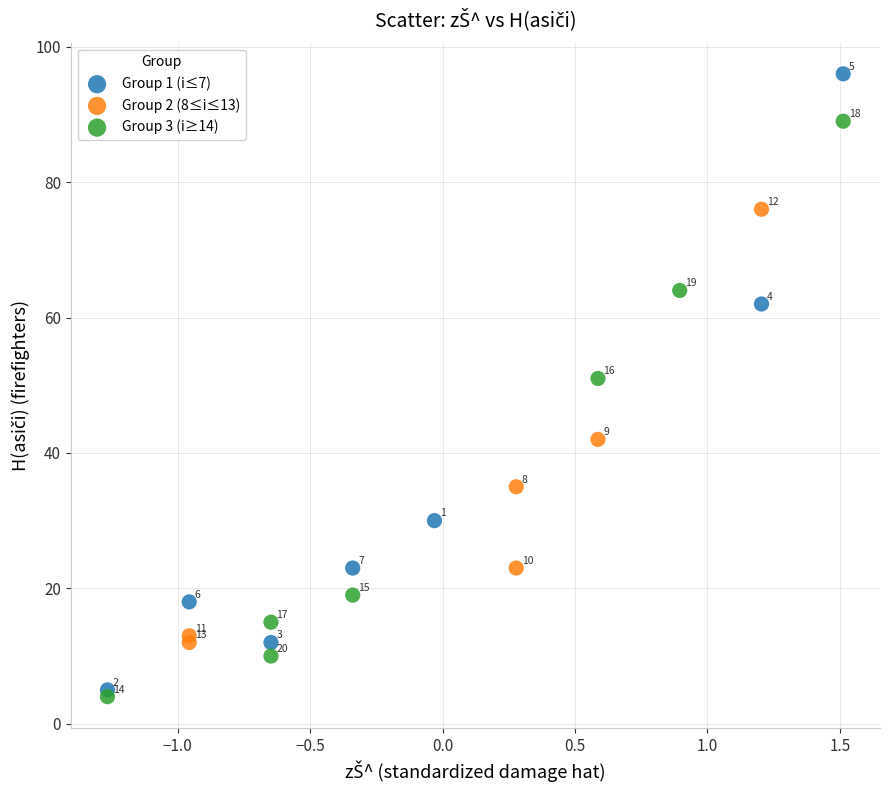

Which series contains the lowest Y value?

Group 3 (i≥14)